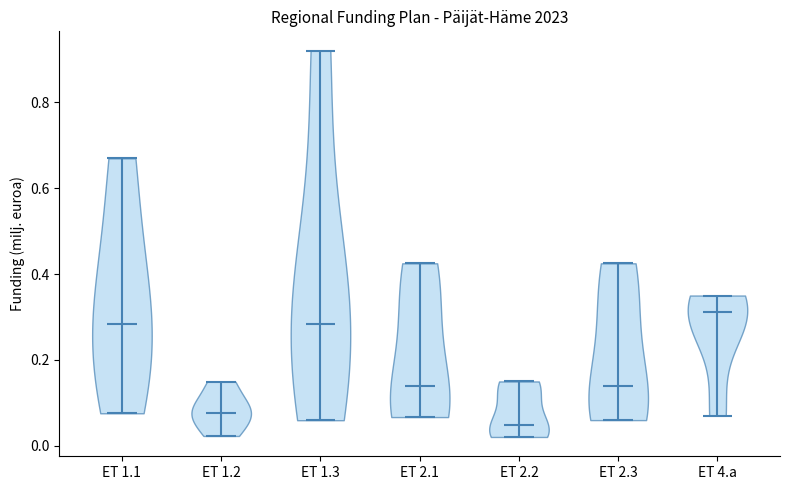

Reading left to right, read every violin against the y-axis: where its median line is, and the lowest and highest points it reaches. The values are not printed on the chart, so give them approximately, as read against the axis.

ET 1.1: median line 0.28, lowest point 0.08, highest point 0.66
ET 1.2: median line 0.08, lowest point 0.02, highest point 0.14
ET 1.3: median line 0.28, lowest point 0.06, highest point 0.92
ET 2.1: median line 0.14, lowest point 0.06, highest point 0.42
ET 2.2: median line 0.04, lowest point 0.02, highest point 0.16
ET 2.3: median line 0.14, lowest point 0.06, highest point 0.42
ET 4.a: median line 0.32, lowest point 0.08, highest point 0.36